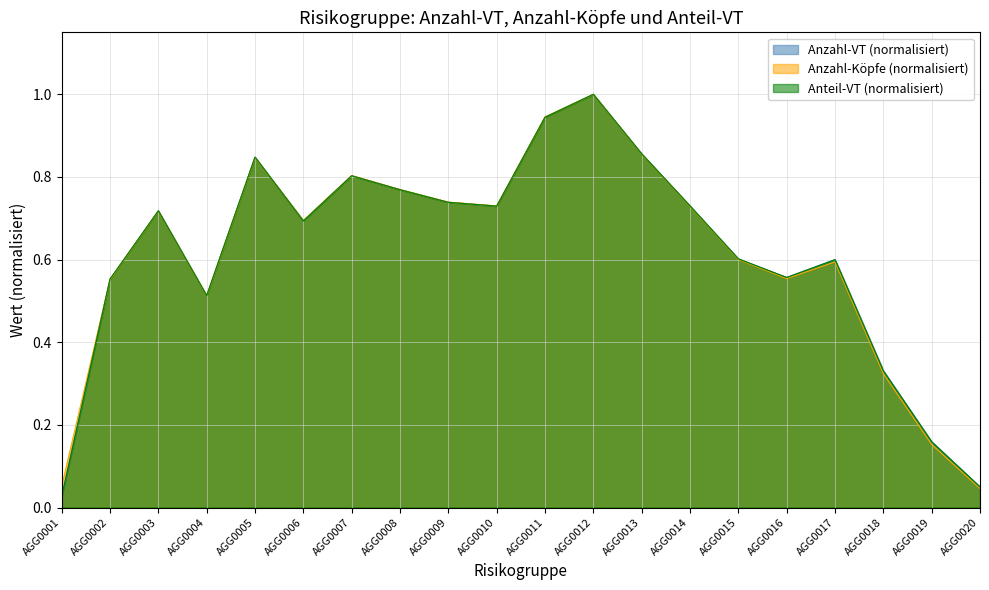

Where is Anzahl-VT nearest to the value 0?

AGG0001